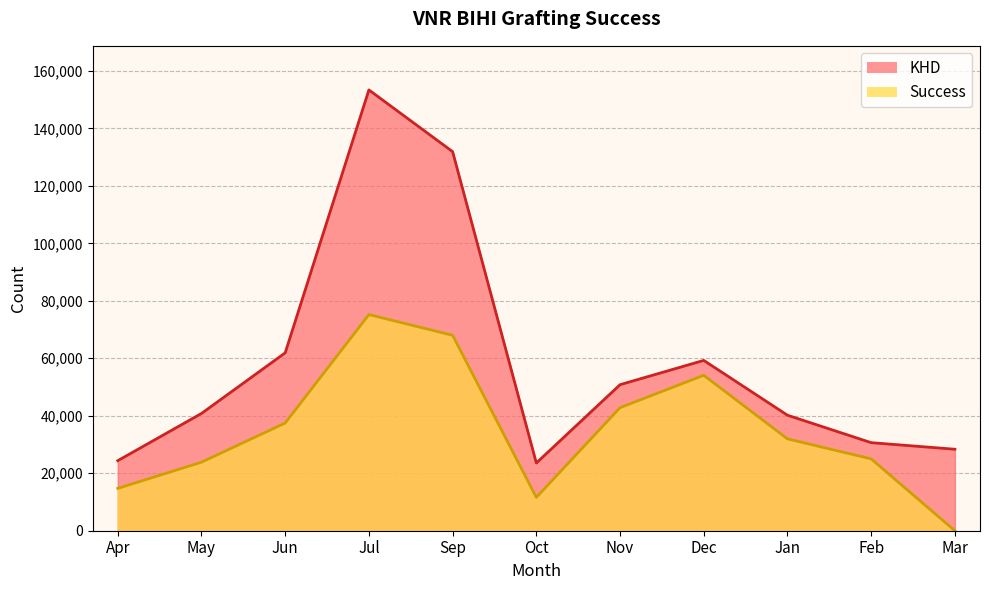

Rank the series at Jun from highest to lowest value.

KHD, Success